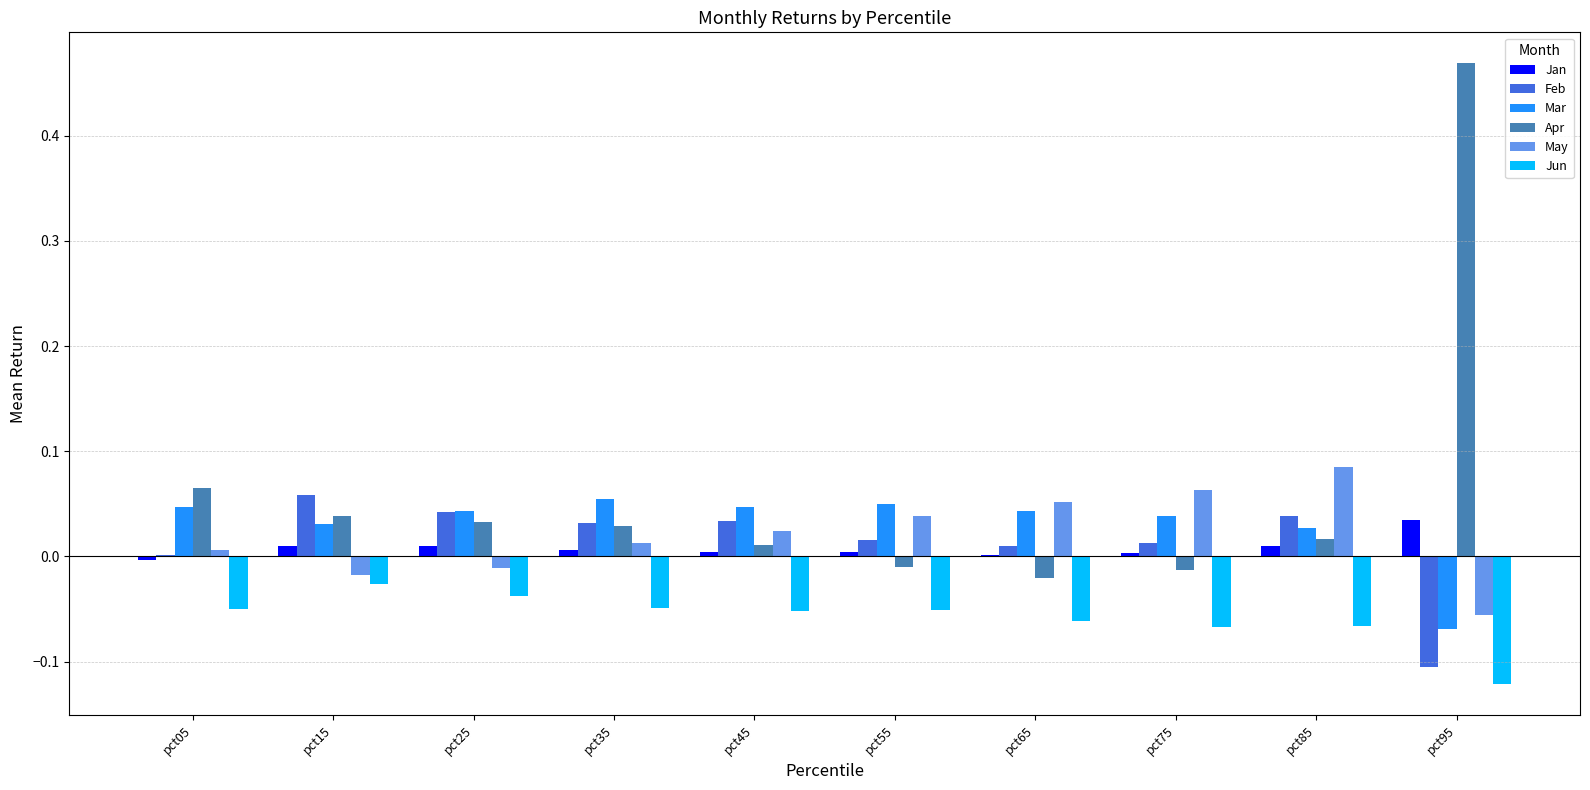

Between pct25 and pct95, which series saw the biggest shift?

Apr